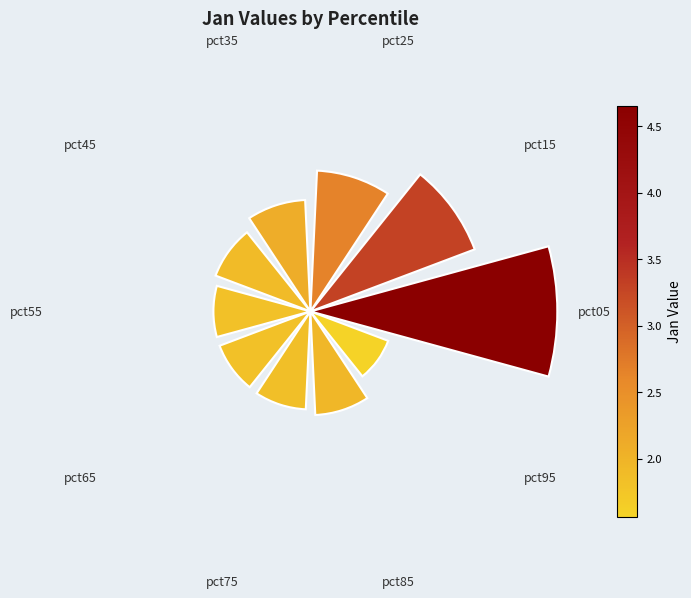

Are the bars horizontal?

No